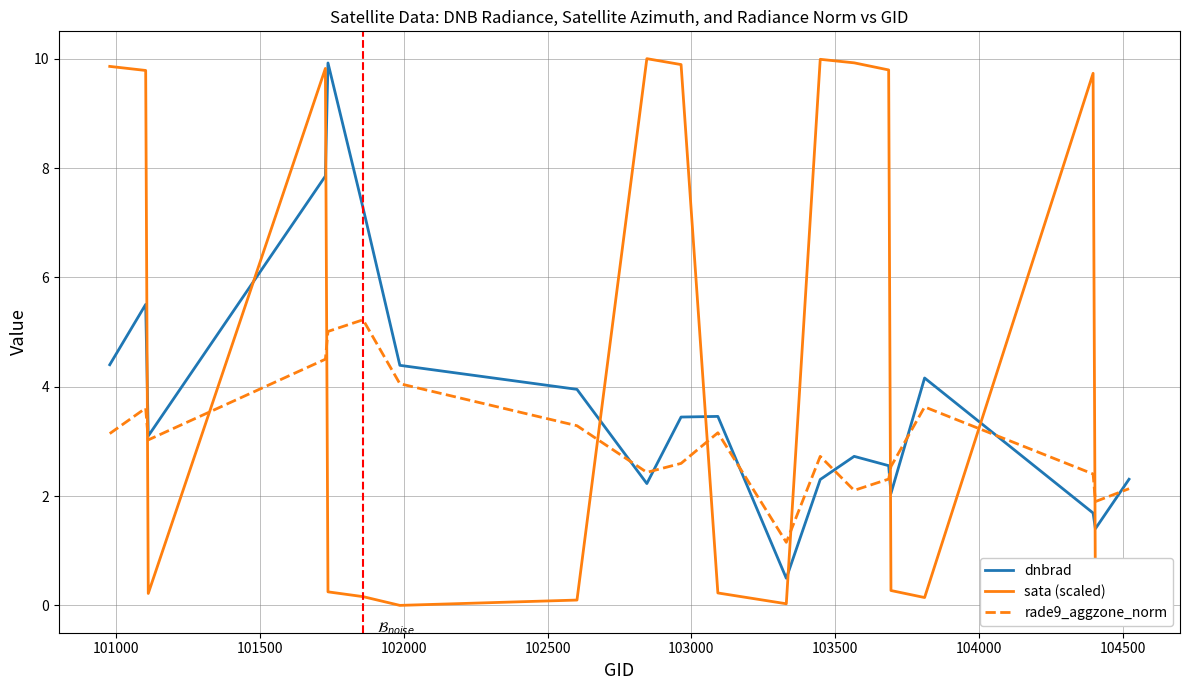

Which series ends up on top after the final intersection of sata (scaled) and rade9_aggzone_norm?

rade9_aggzone_norm